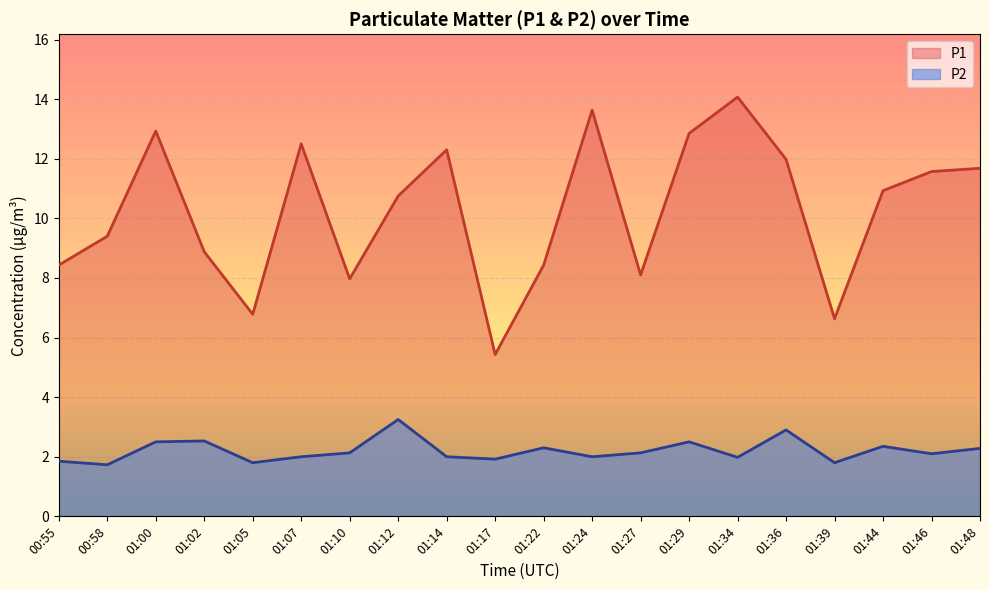

Which has a higher value, 01:10 or 01:02?

01:02